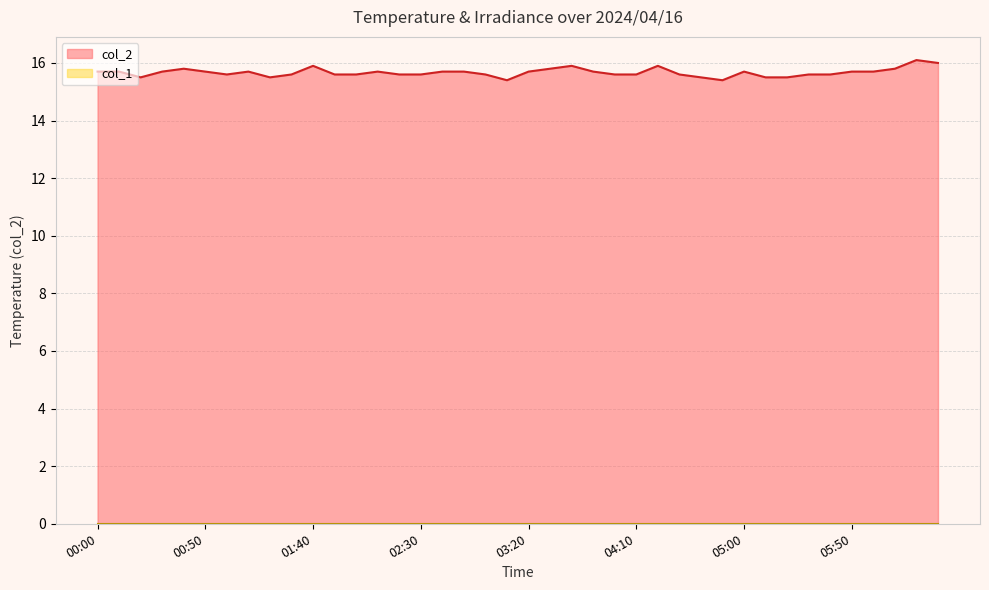

How many points are higher than both their immediate neighbors (excluding endpoints)?

8